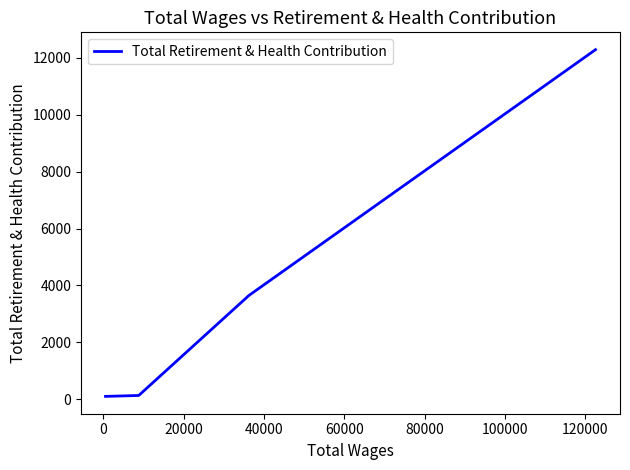

What is the sum of all values?

16168